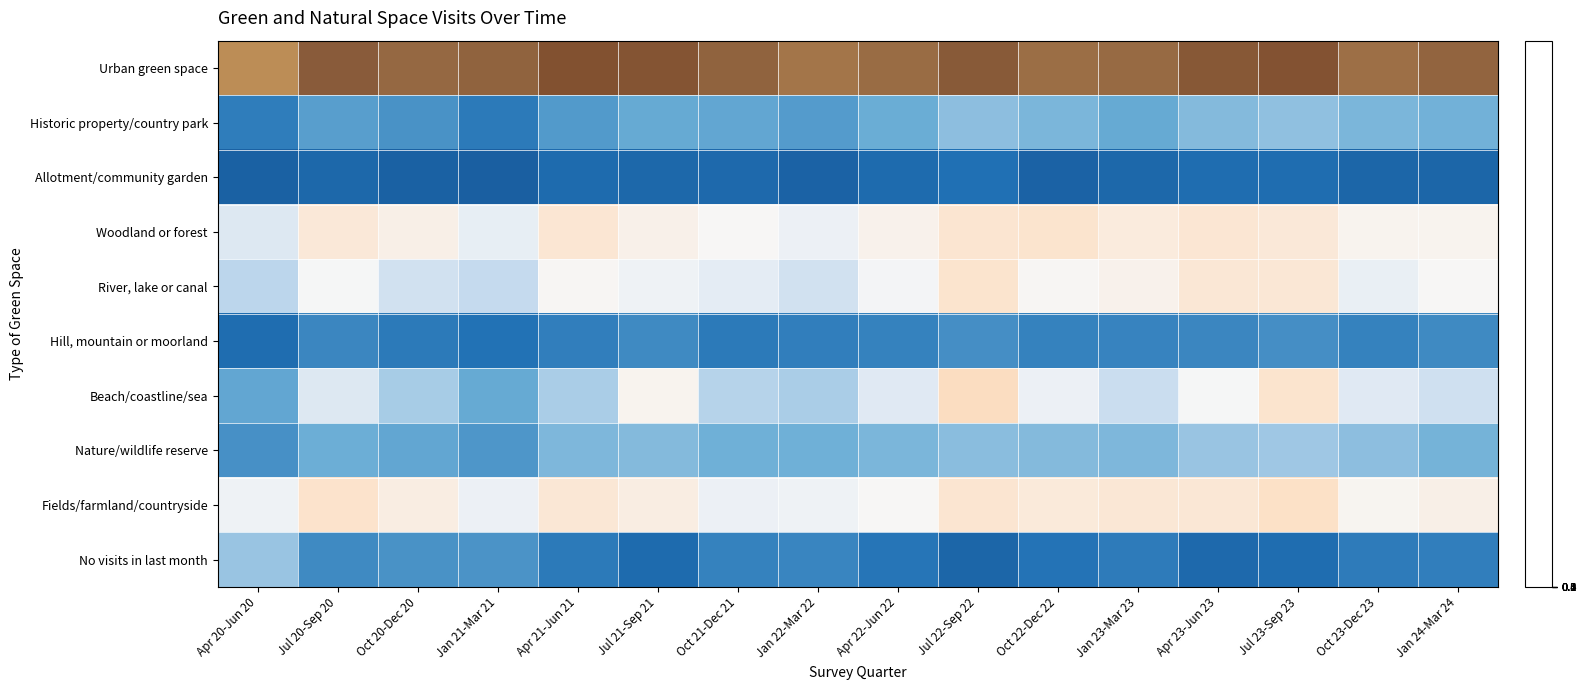

At Apr 22-Jun 22, list the series in order from largest to smallest.

Urban green space, Woodland or forest, Fields/farmland/countryside, River, lake or canal, Beach/coastline/sea, Nature/wildlife reserve, Historic property/country park, Hill, mountain or moorland, No visits in last month, Allotment/community garden